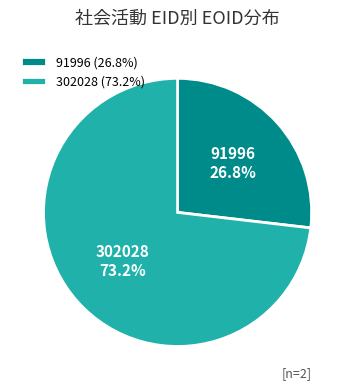

True or false: 302028 accounts for 66% of the total.

False